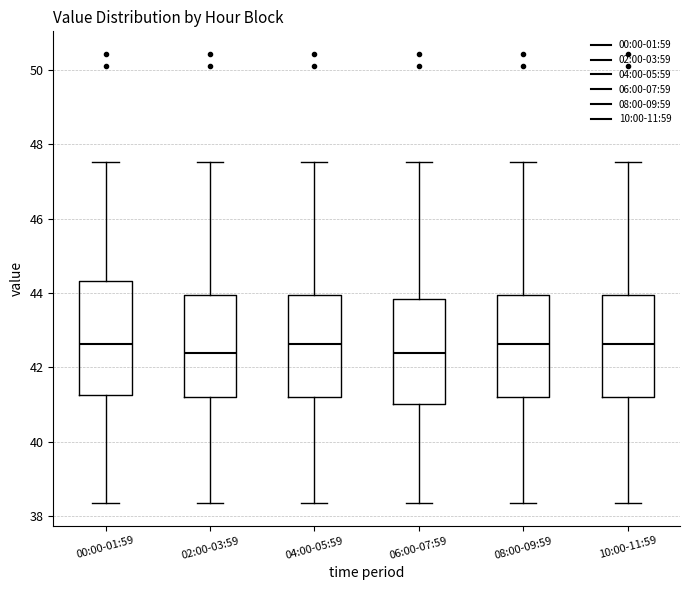

Where does the lower whisker of the box for 06:00-07:59 end on the y-axis? The values are not printed on the chart, so give them approximately, as read against the axis.

38.4